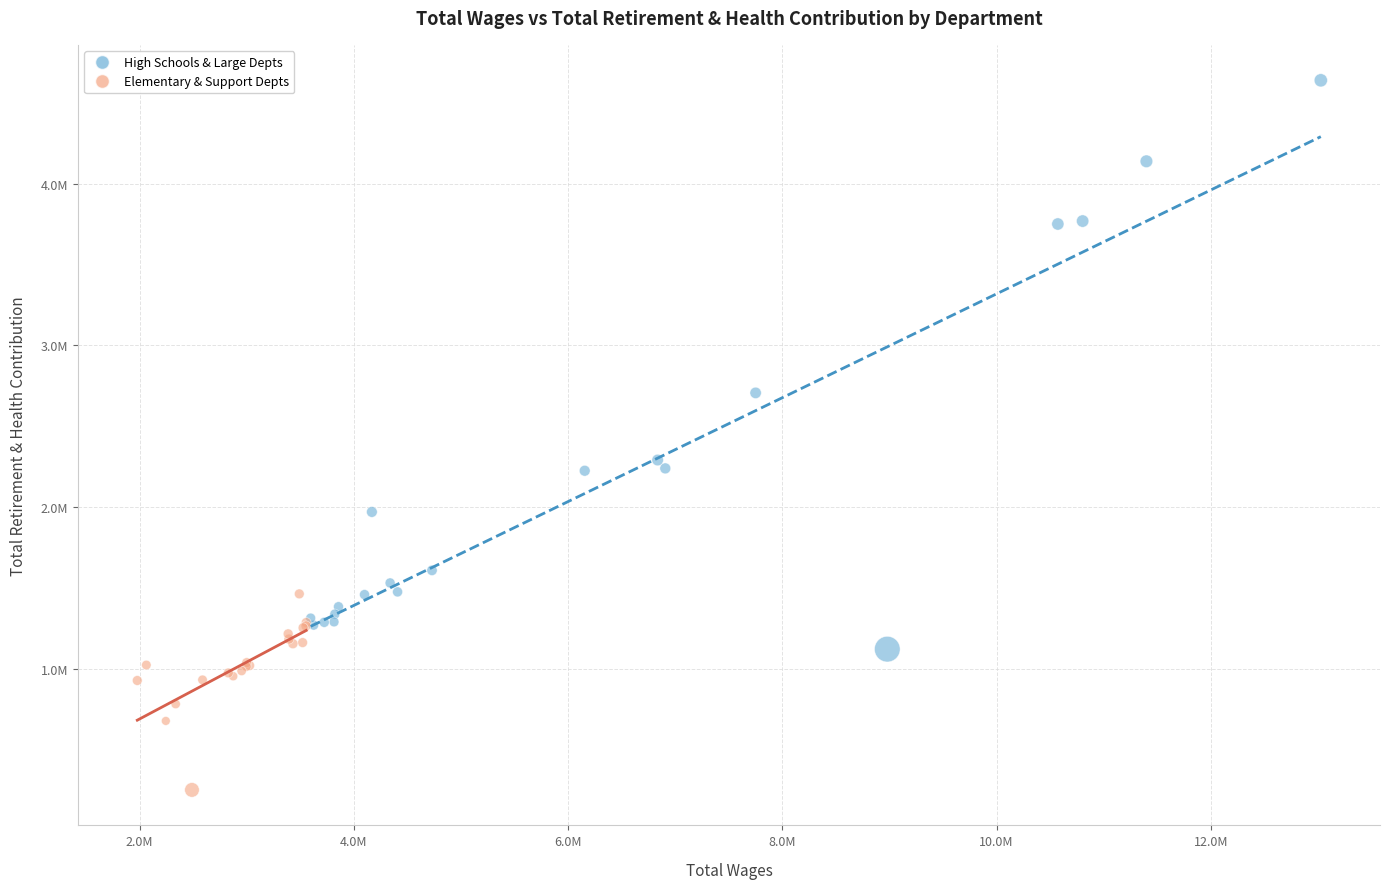

Which series reaches the maximum Y coordinate?

High Schools & Large Depts